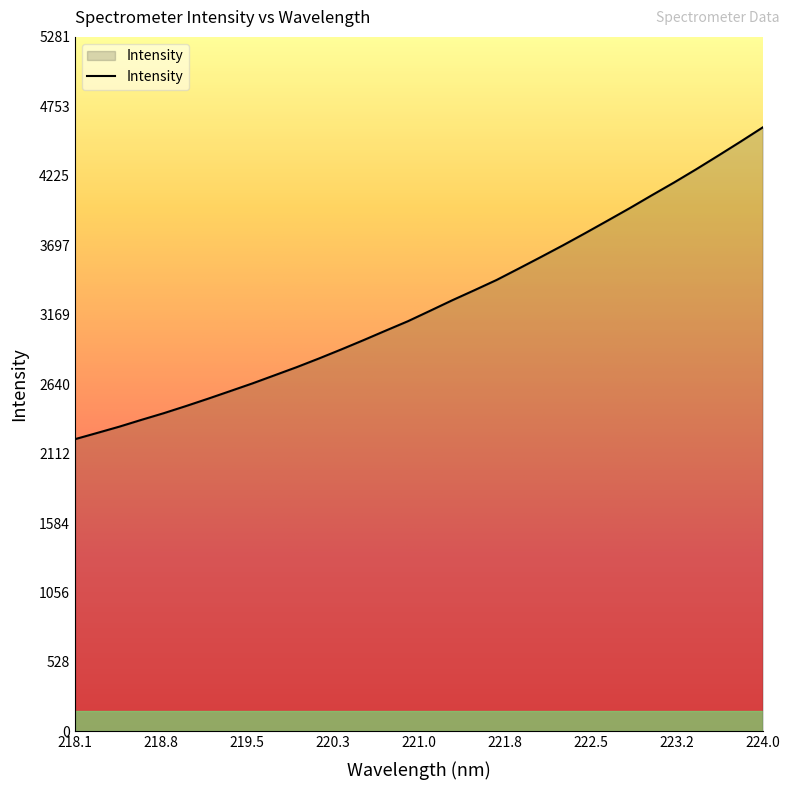

What is the smallest value displayed?

2221.7